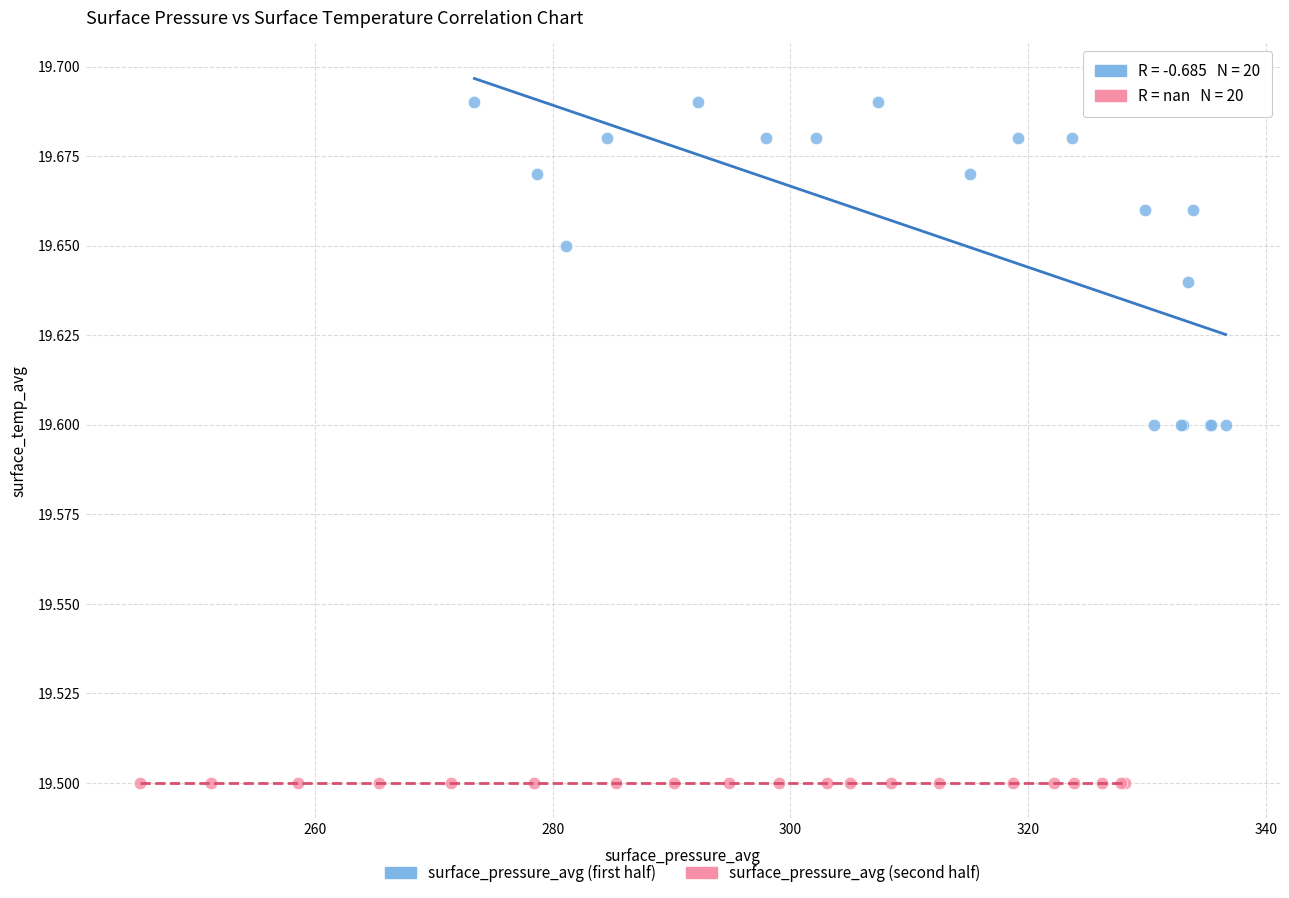

Which series reaches the minimum Y coordinate?

surface_pressure_avg (second half)